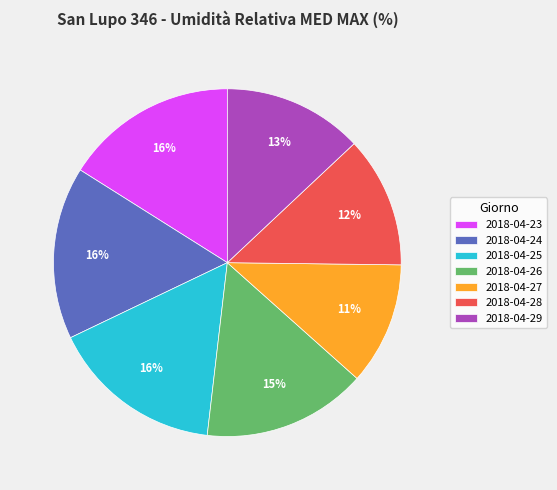

Which has a higher value, 2018-04-29 or 2018-04-28?

2018-04-29